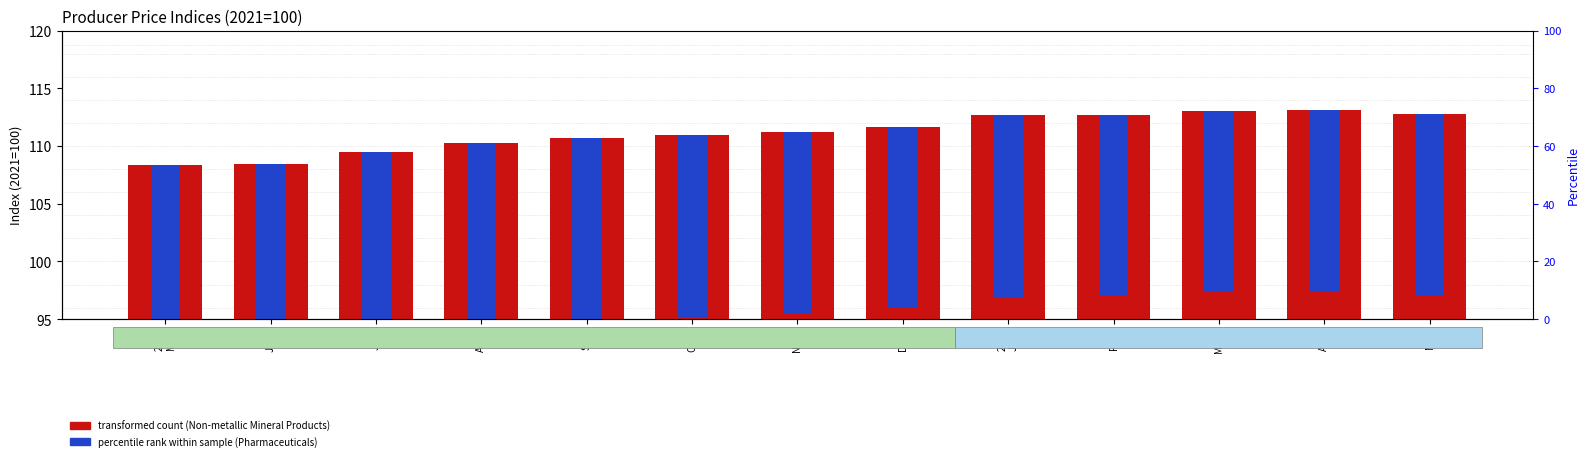

The Pharmaceuticals series shows 5.9 at FEB.. True or false?

False